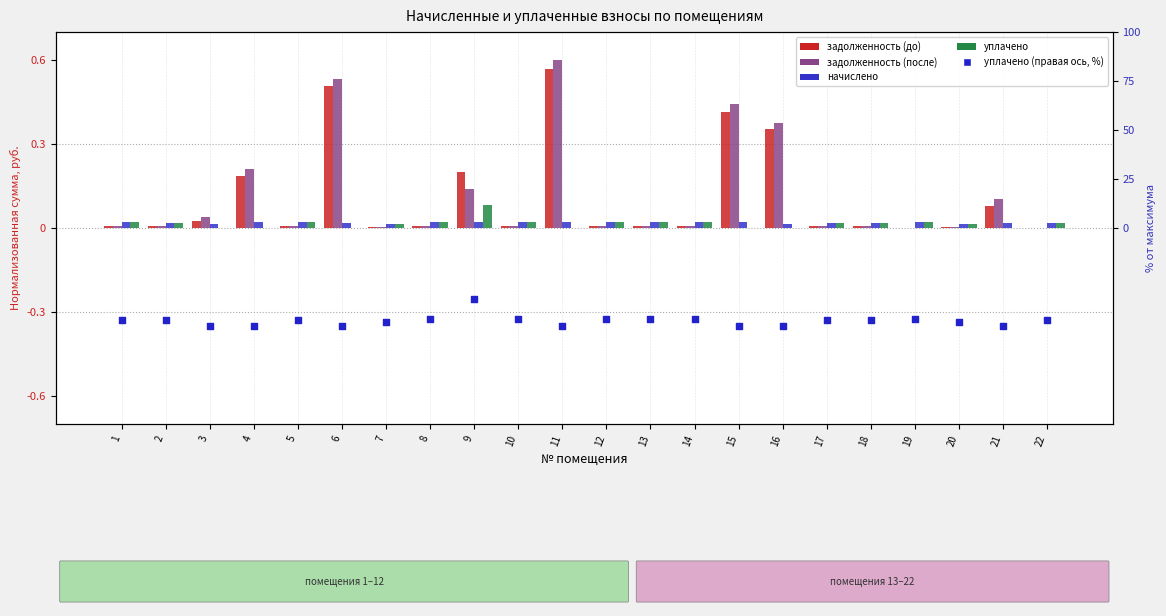

Is the value of задолженность (до) at 11 greater than the value of начислено at 3?

Yes